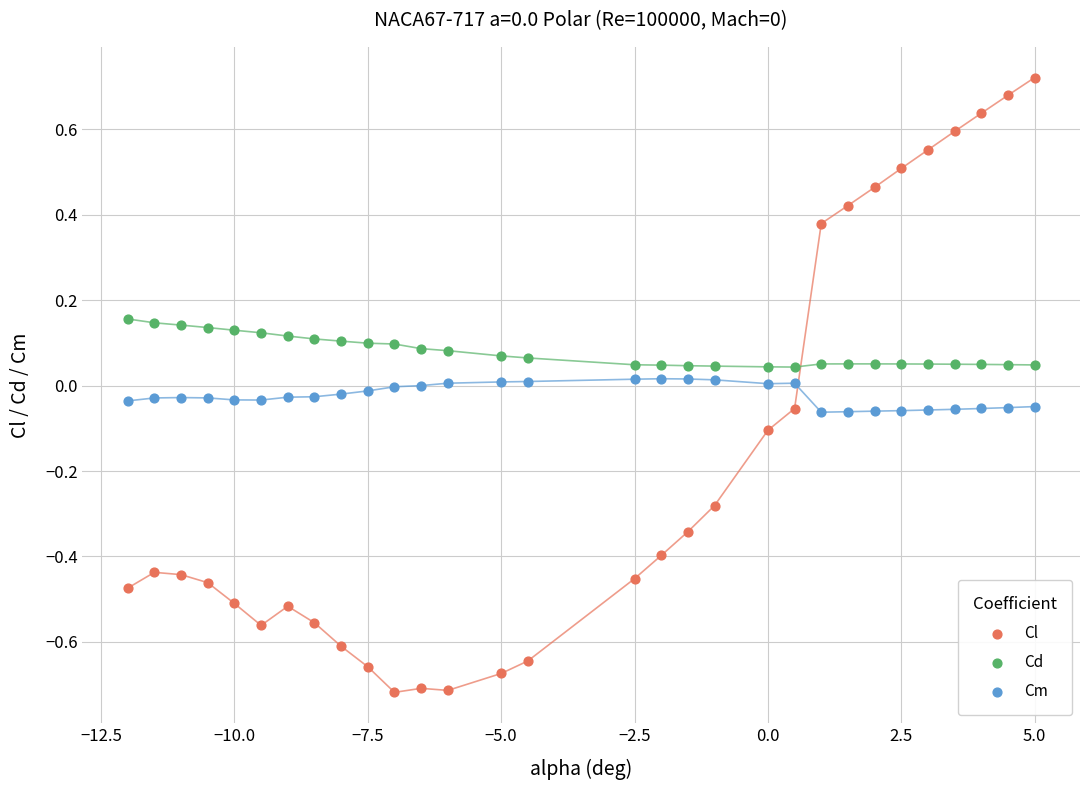

What are all the series names shown in the legend?

Cl, Cd, Cm